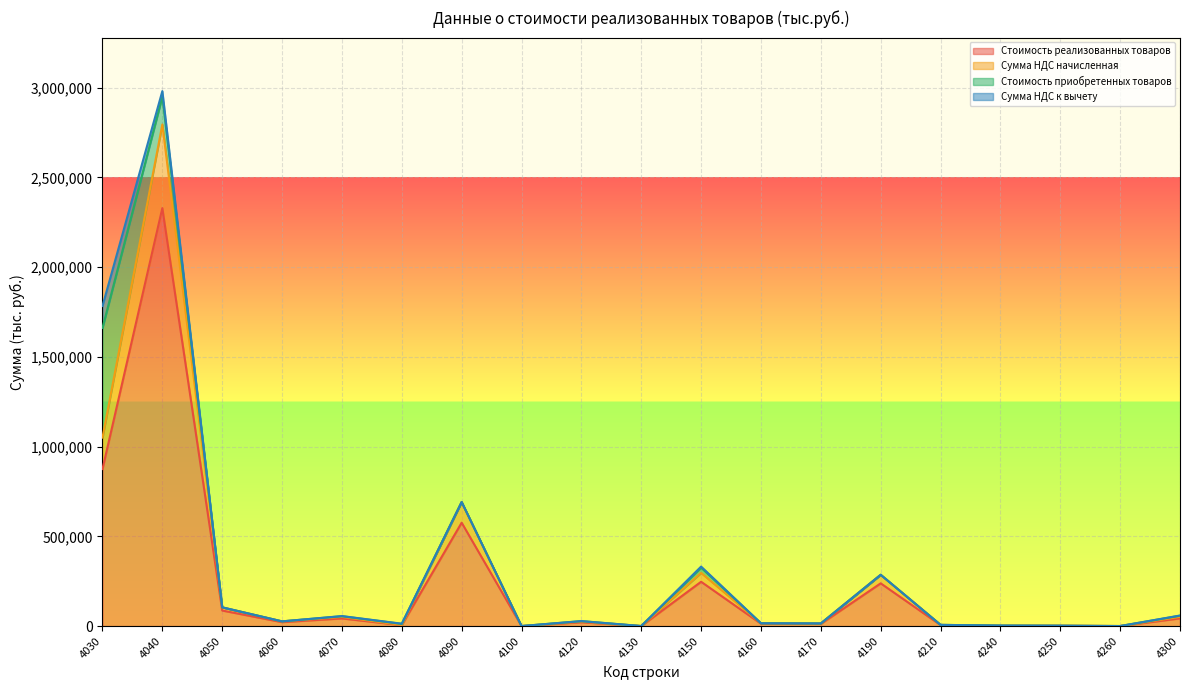

What is the approximate value of Сумма НДС начисленная at 4030, to the nearest 50?

1050050